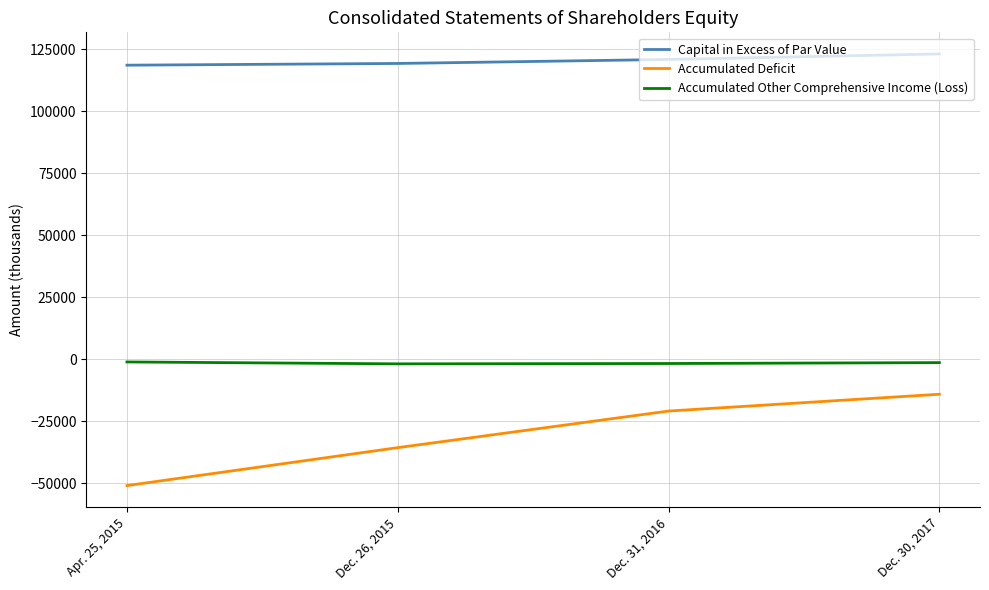

How many lines are shown in the chart?

3